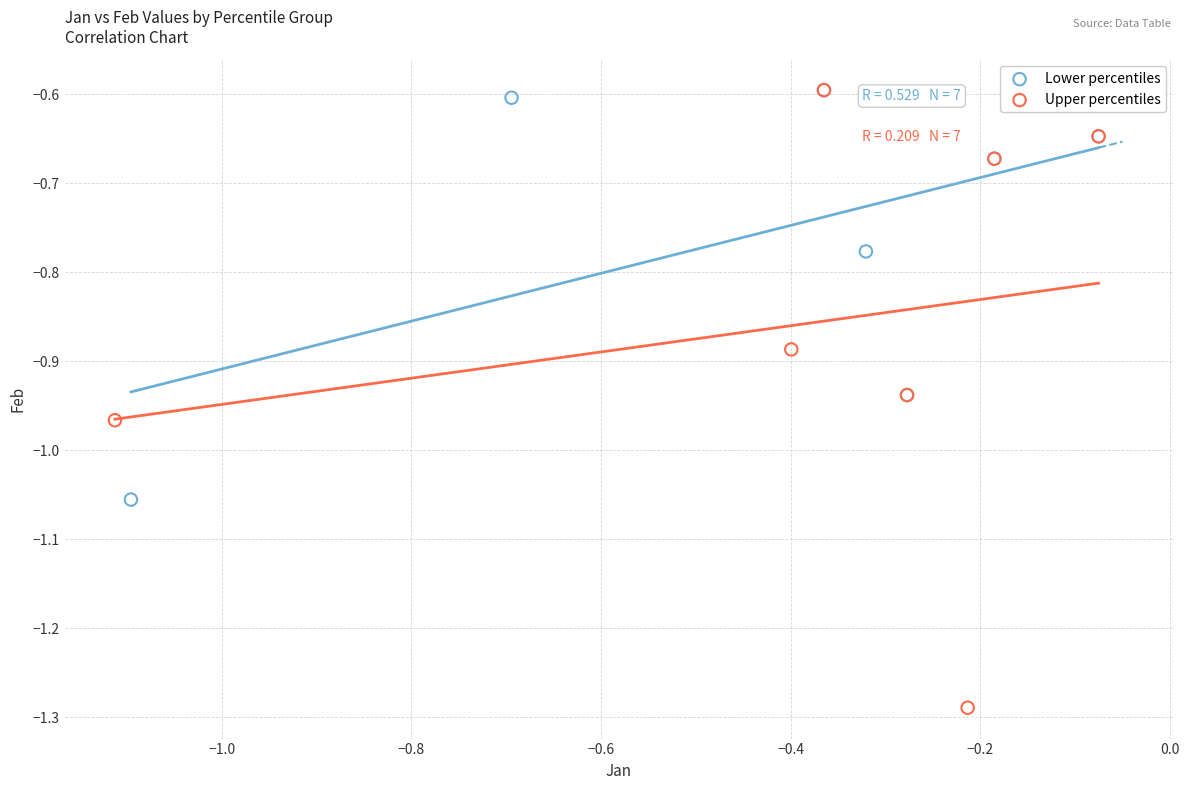

What are all the series names shown in the legend?

Lower percentiles, Upper percentiles